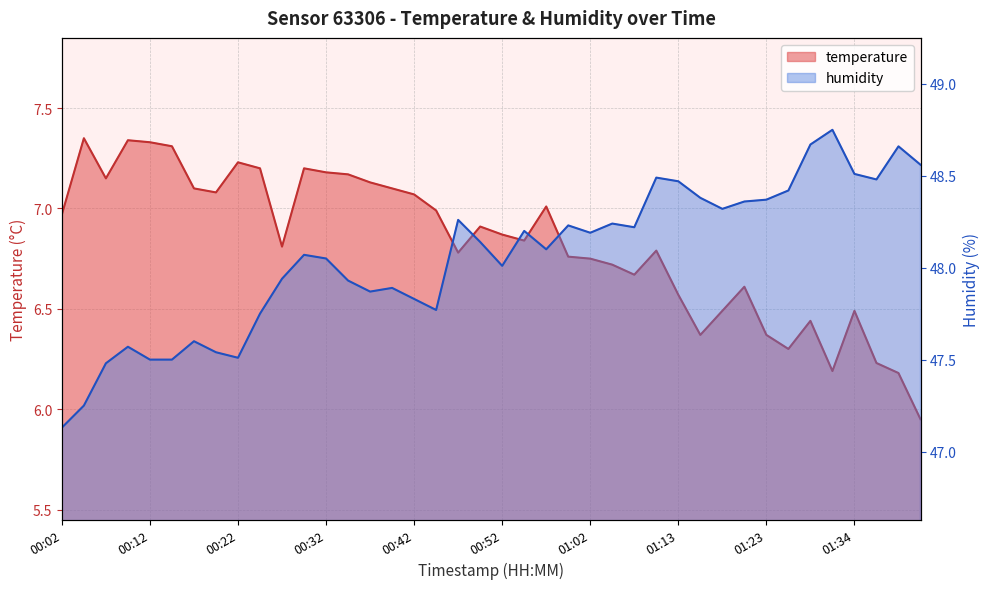

True or false: humidity and temperature intersect in this chart.

False